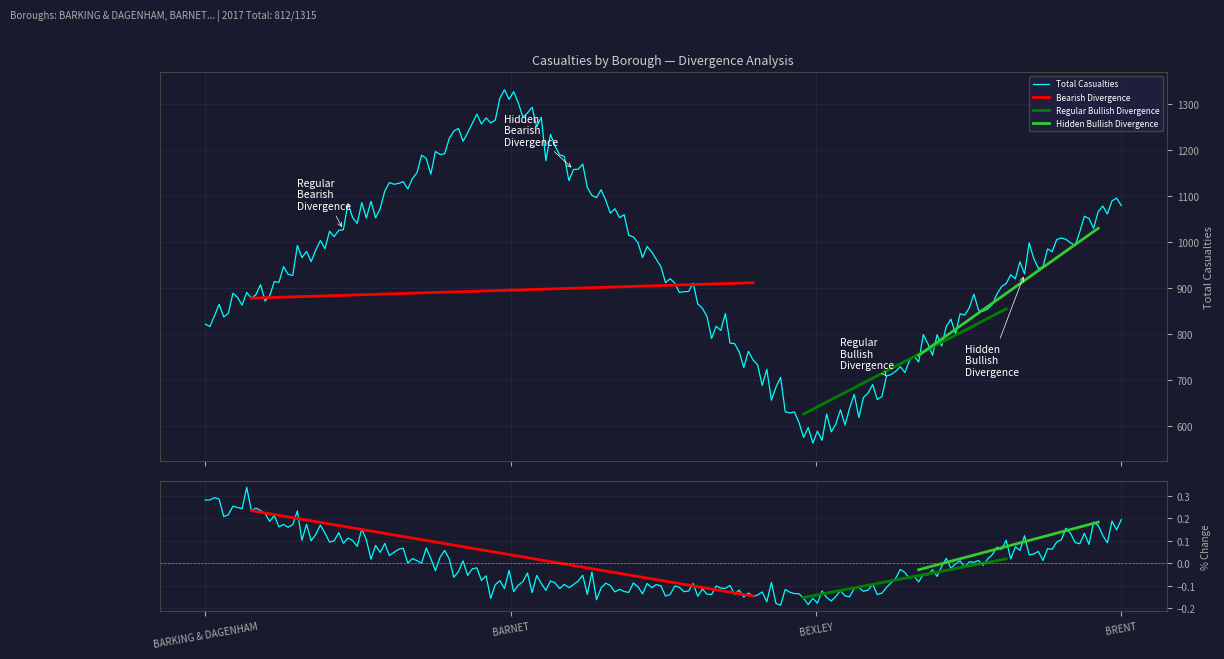

What is the minimum value for Total Casualties?

563.2